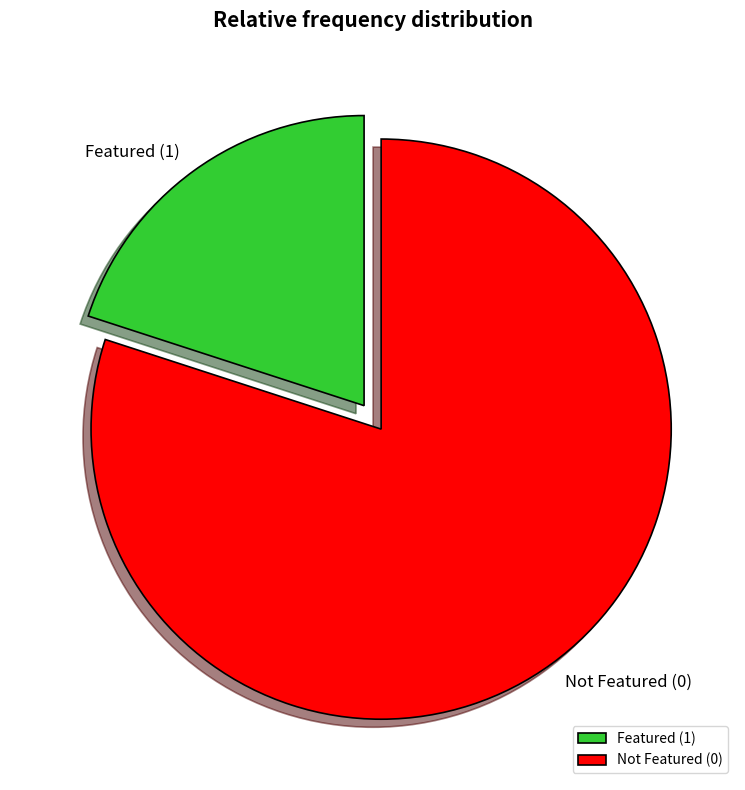

How many slices are in this pie chart?

2